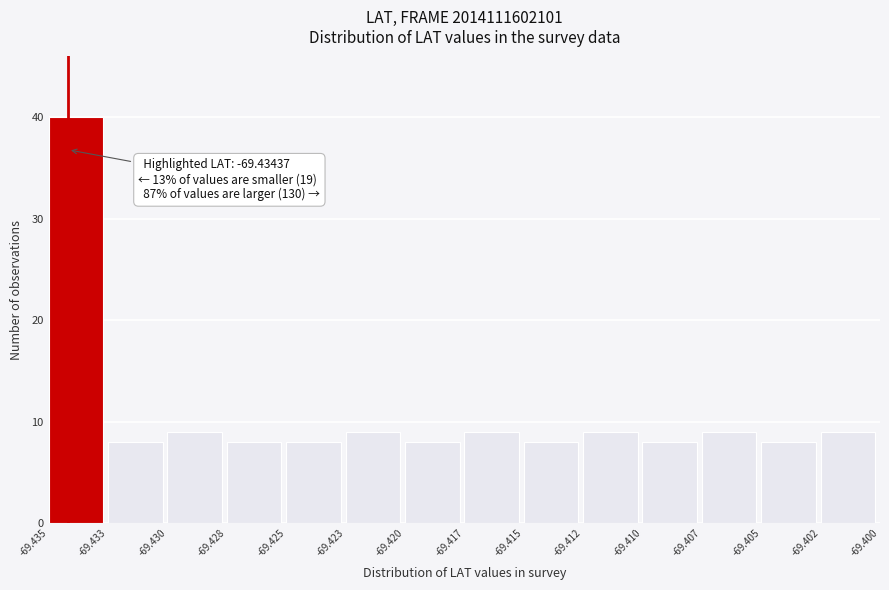

Reading left to right, list all the values displayed in this chart.

40	8	9	8	8	9	8	9	8	9	8	9	8	9